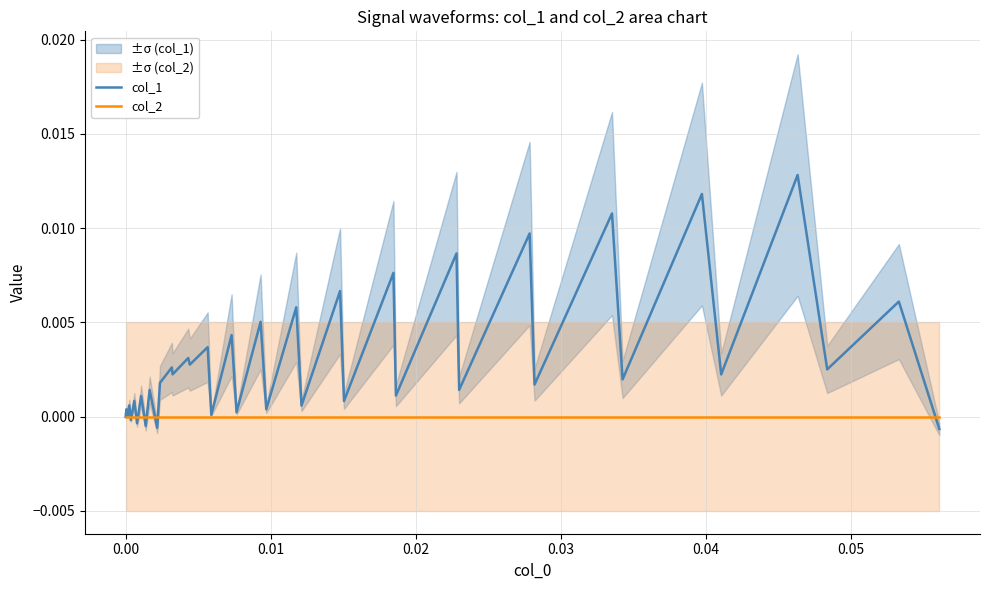

Reading left to right, transcribe all the data shown in this chart.

col_1: -0.0	0.0	-0.0	0.0	-0.0	0.0	-0.0	0.0	-0.0	0.0	-0.0	0.0	0.0	0.0	0.0	0.0	0.0	0.0	0.0	0.0	0.0	0.0	0.0	0.0	0.0	0.0	0.0	0.0	0.0	0.0	0.0	0.0	0.0	0.0	0.0	0.0	0.0	0.0	0.0	-0.0
col_2: 0.0	0.0	0.0	0.0	0.0	0.0	0.0	0.0	0.0	0.0	0.0	0.0	0.0	0.0	0.0	0.0	0.0	0.0	0.0	0.0	0.0	0.0	0.0	0.0	0.0	0.0	0.0	0.0	0.0	0.0	0.0	0.0	0.0	0.0	0.0	0.0	0.0	0.0	0.0	0.0